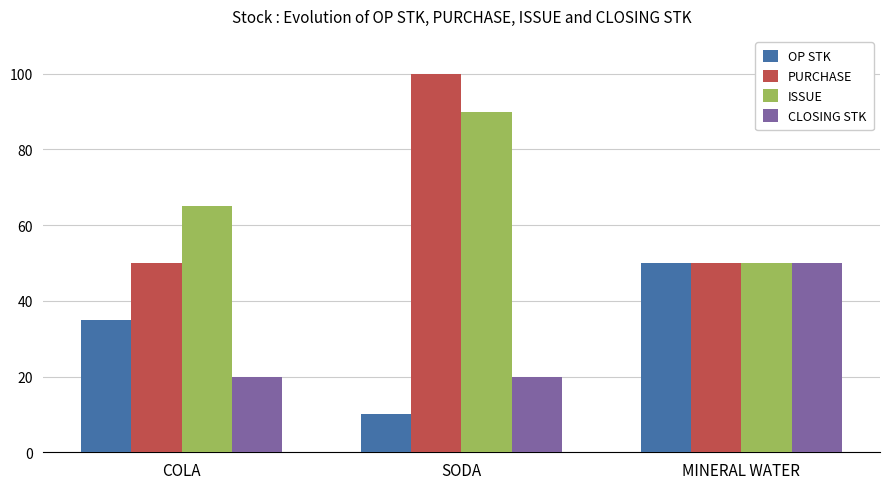

What are all the series names shown in the legend?

OP STK, PURCHASE, ISSUE, CLOSING STK